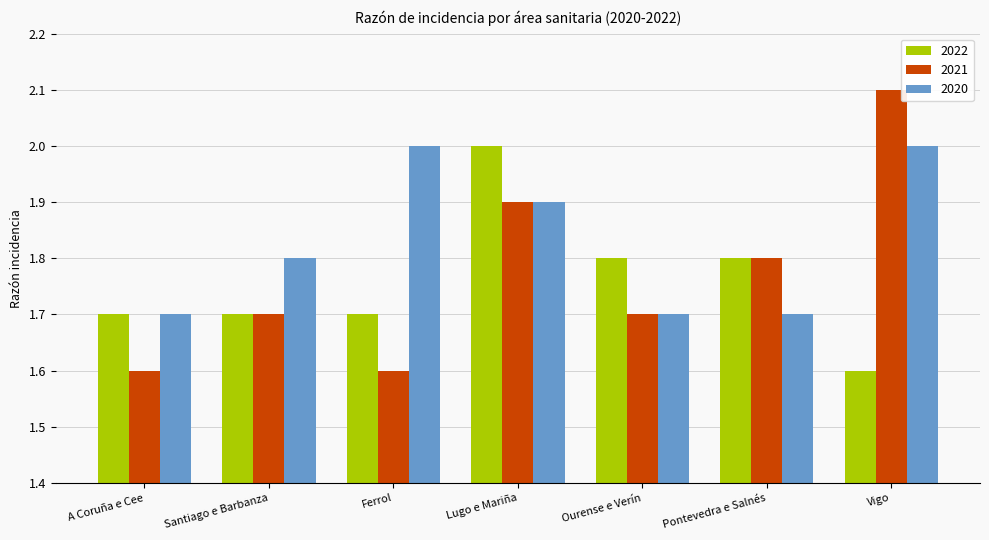

Is the value of 2022 at A Coruña e Cee greater than the value of 2021 at Pontevedra e Salnés?

No